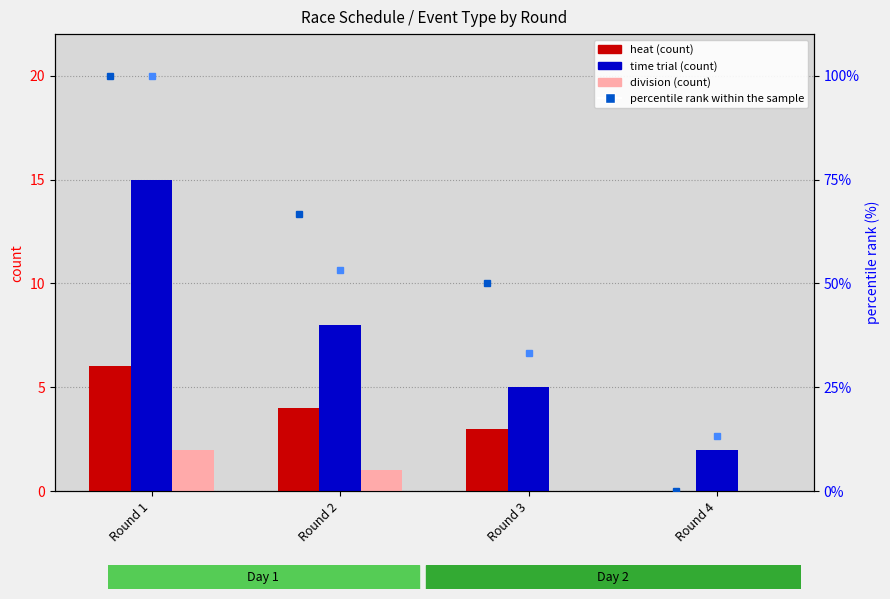

Is it true that percentile rank within the sample (heat) equals 50.0 at Round 3?

True